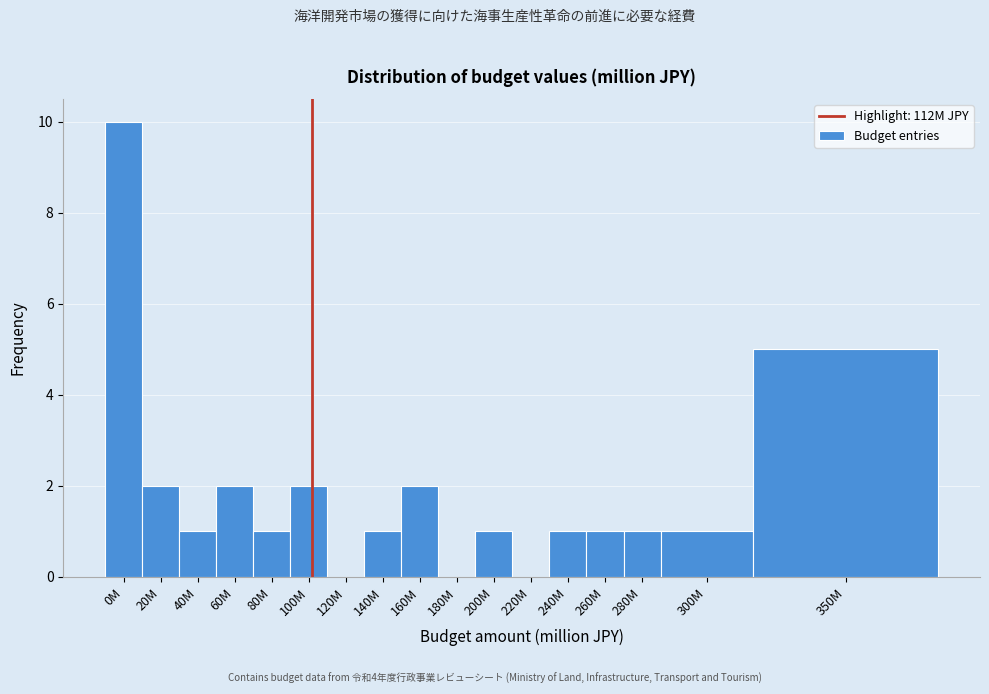

Reading left to right, transcribe all the data shown in this chart.

0M=10	20M=2	40M=1	60M=2	80M=1	100M=2	120M=0	140M=1	160M=2	180M=0	200M=1	220M=0	240M=1	260M=1	280M=1	300M=1	350M=5